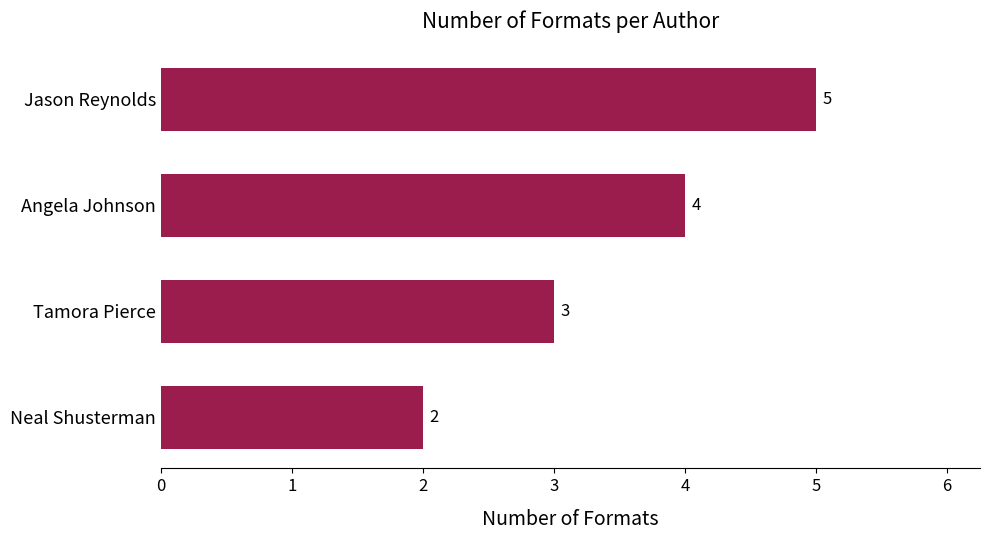

How many values are between 3 and 5?

3